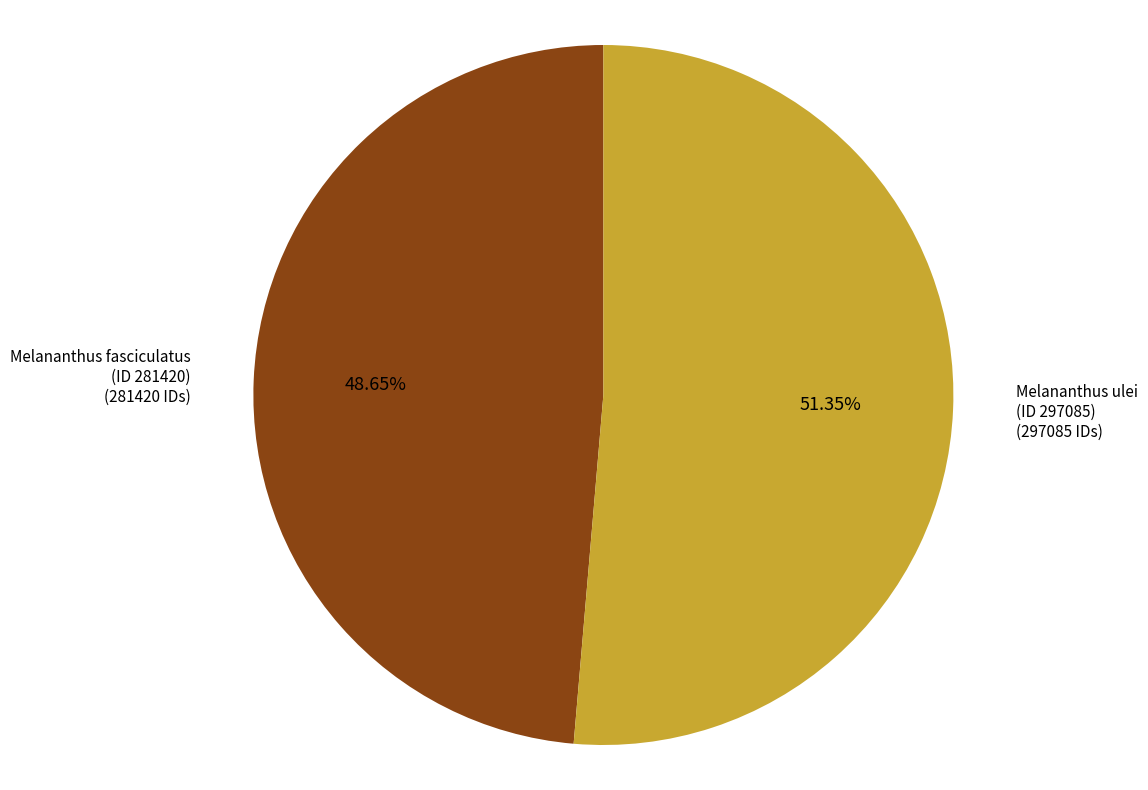

Rank the categories by value from lowest to highest.

Melananthus fasciculatus (ID 281420), Melananthus ulei (ID 297085)